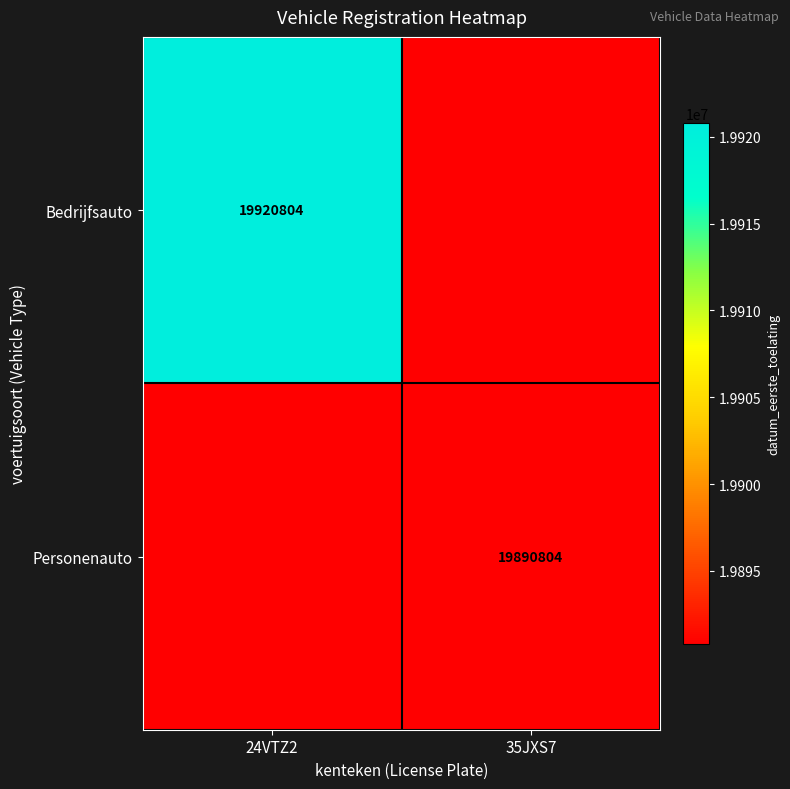

The Personenauto series shows 19890804 at 35JXS7. True or false?

True